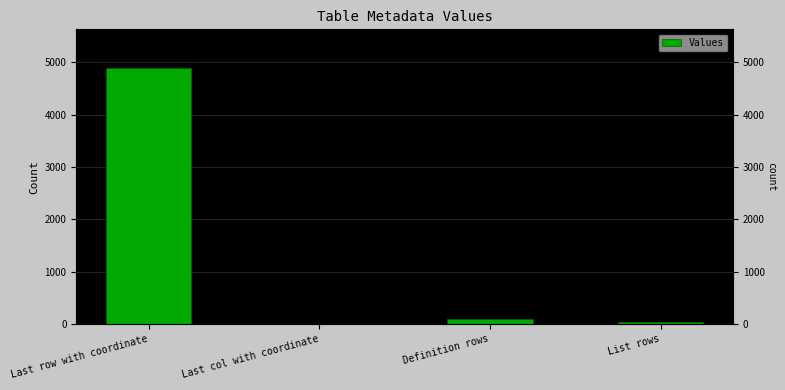

Reading right to left, transcribe all the data shown in this chart.

48	90	1	4899